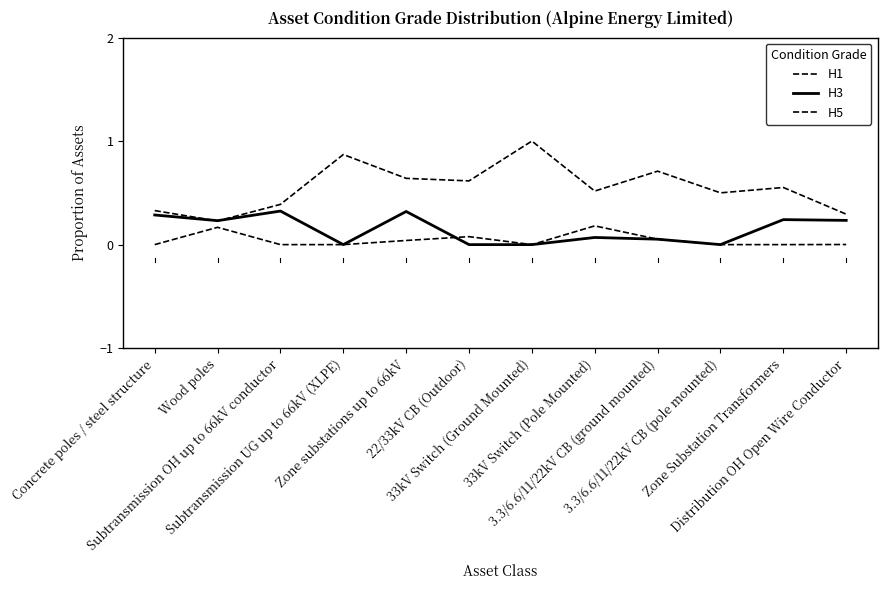

Between 33kV Switch (Pole Mounted) and 3.3/6.6/11/22kV CB (ground mounted), which is larger?

33kV Switch (Pole Mounted)